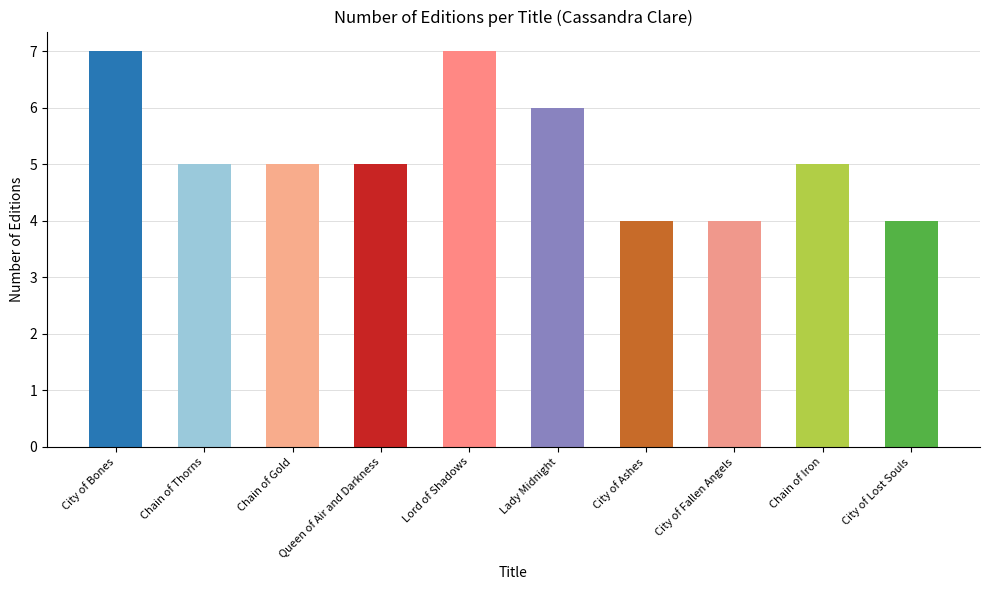

What is the value of the 2nd bar from the left?

5